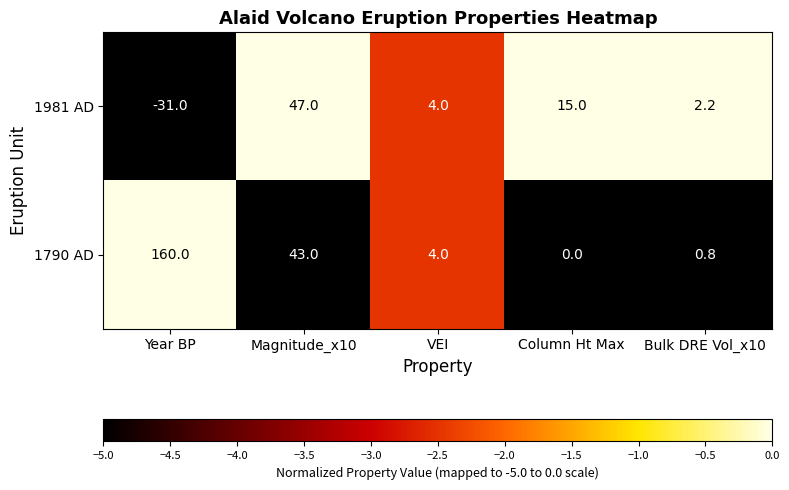

At which label does 1981 AD first exceed 4?

Magnitude_x10